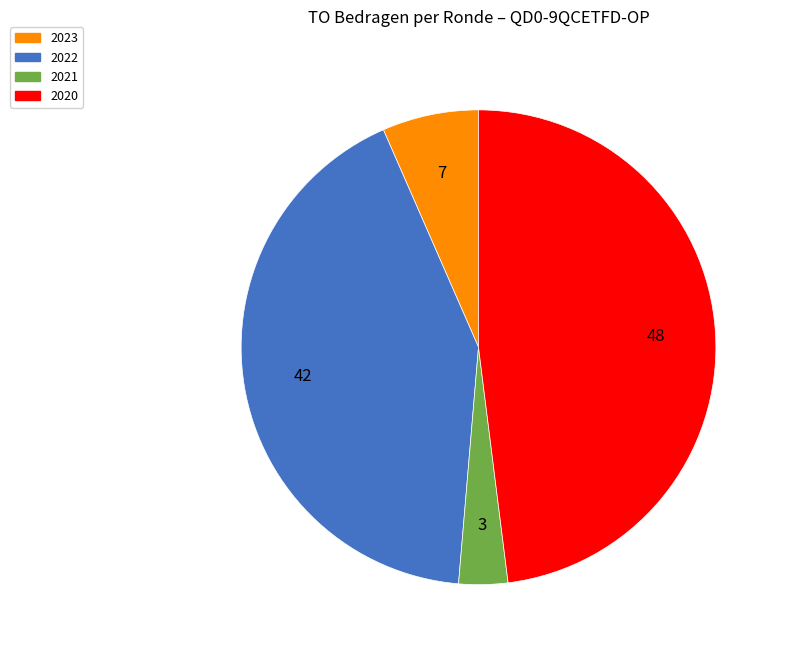

Is there any slice that represents more than half of the pie?

No